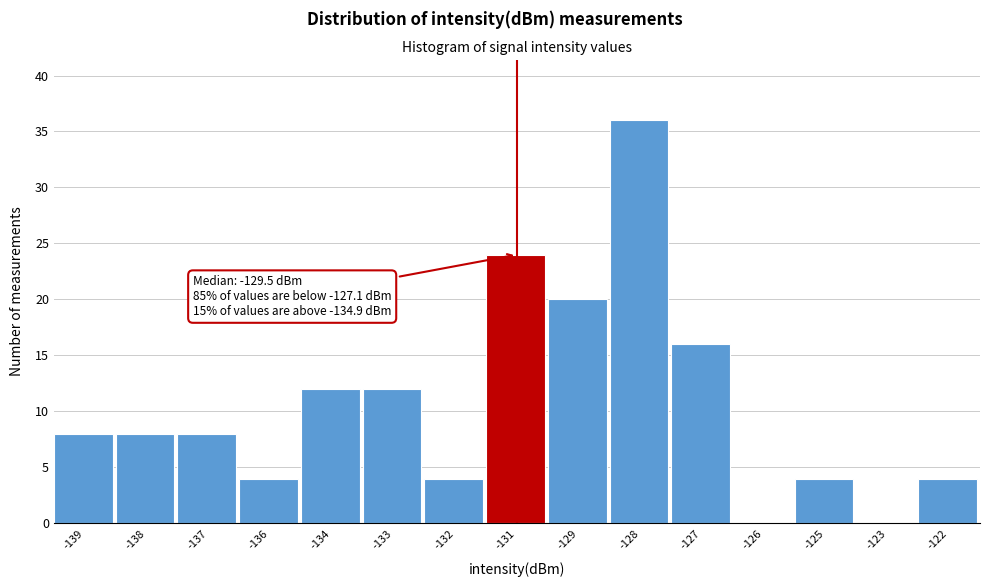

Reading right to left, extract all data points from this chart.

-122=4	-123=0	-125=4	-126=0	-127=16	-128=36	-129=20	-131=24	-132=4	-133=12	-134=12	-136=4	-137=8	-138=8	-139=8